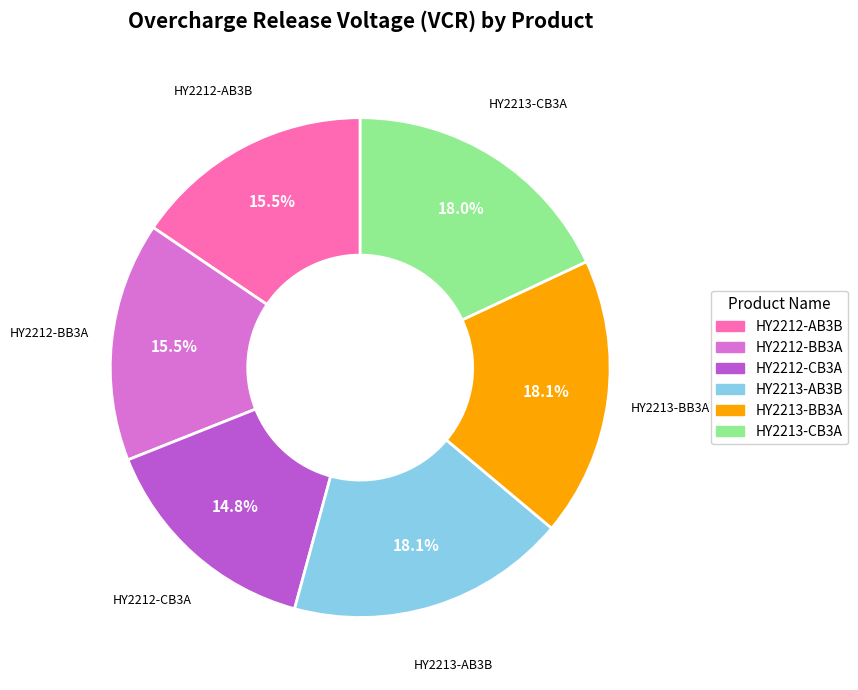

Is it true that HY2212-CB3A is 15% of the pie?

True